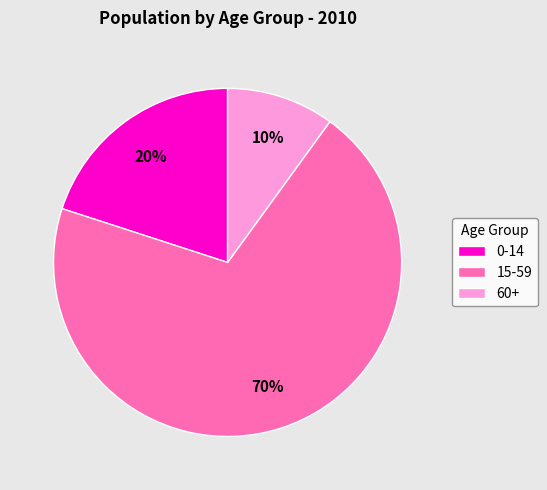

To the nearest percent, what percentage of the pie is 60+?

10%